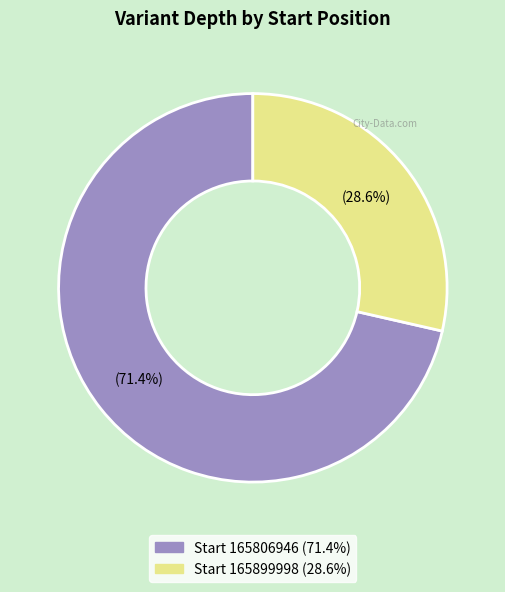

What is the smallest slice in the pie chart?

165899998